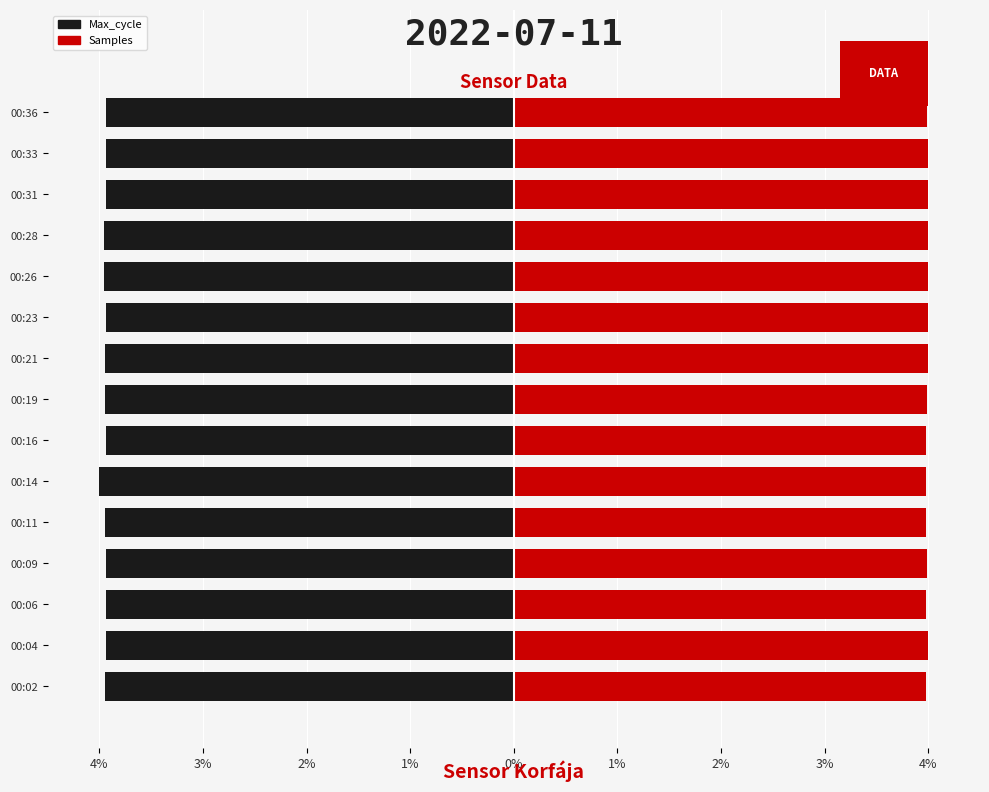

At how many categories does at least one series exceed 3?

15